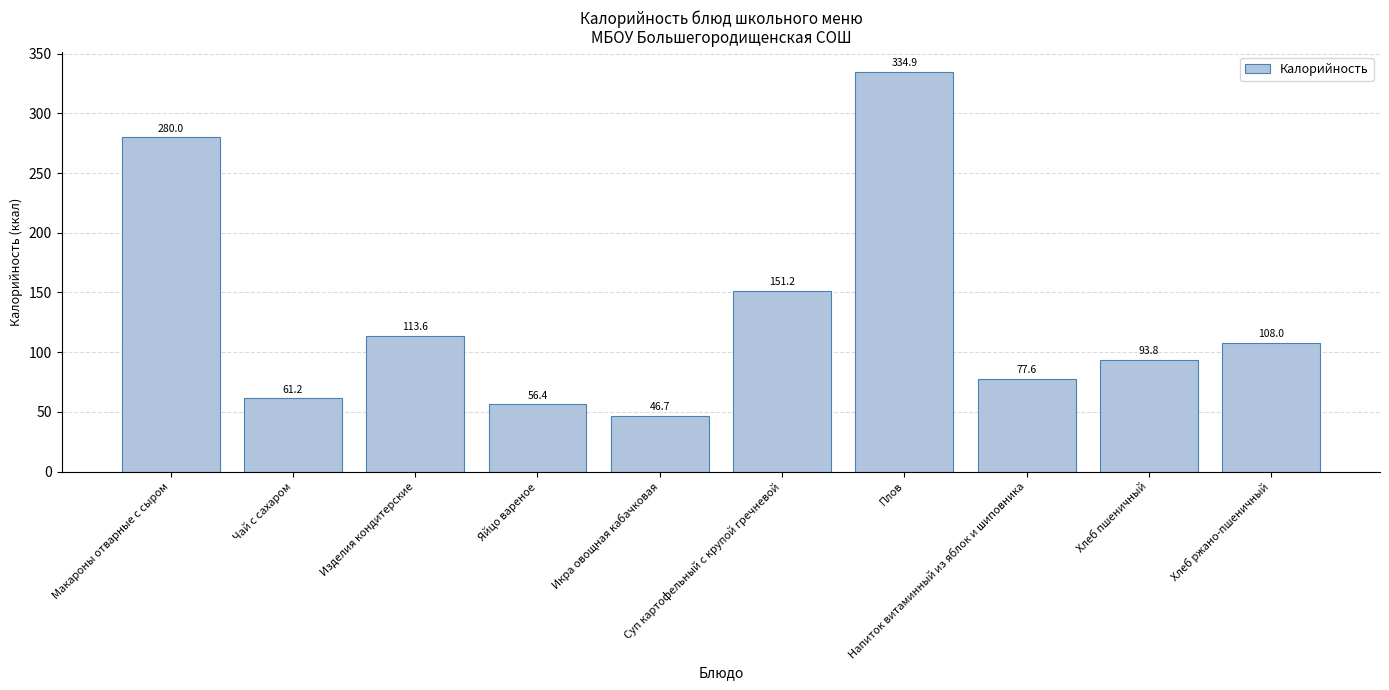

Which has a higher value, Икра овощная кабачковая or Хлеб ржано-пшеничный?

Хлеб ржано-пшеничный